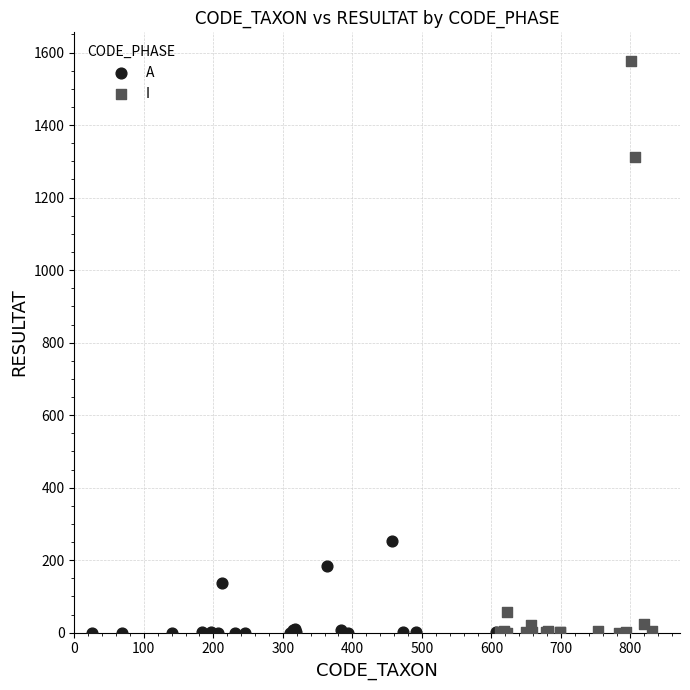

What are all the series names shown in the legend?

A, I